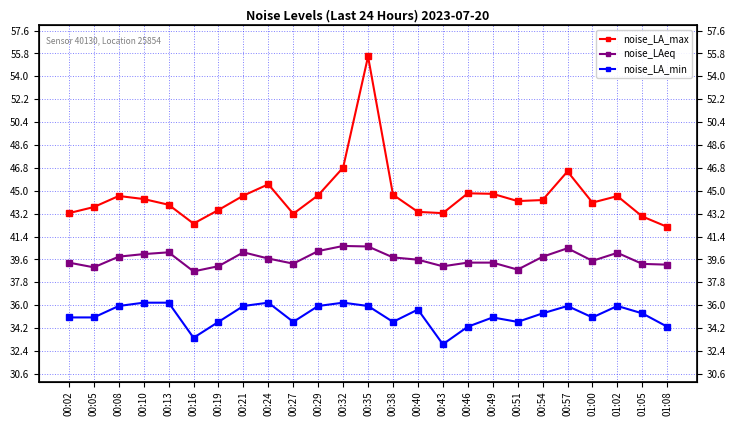

Is the value of noise_LA_min at 00:43 greater than the value of noise_LA_max at 01:08?

No